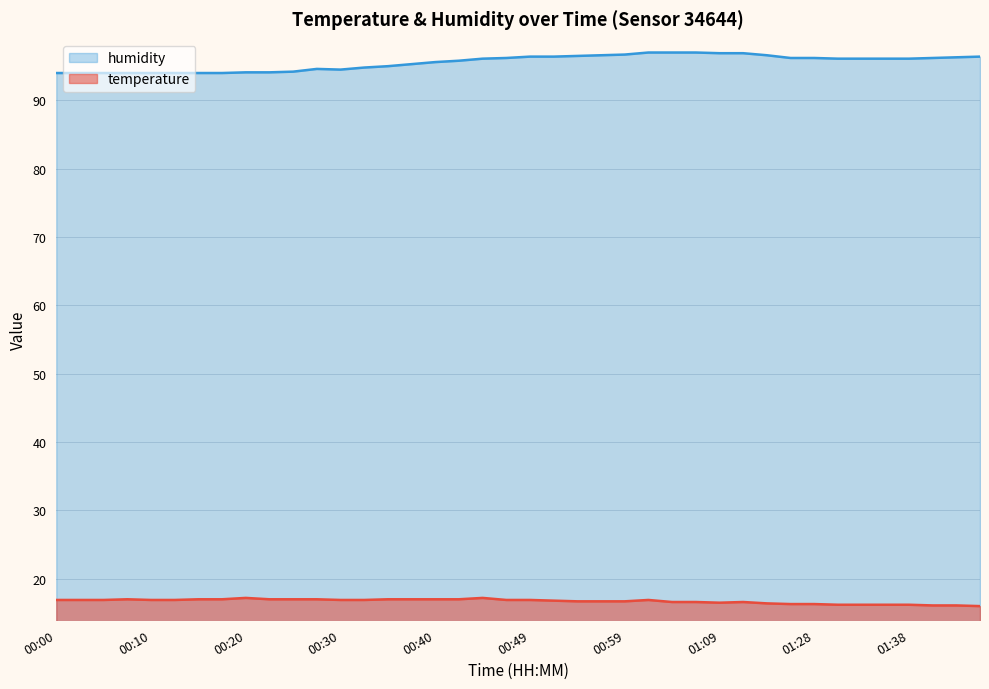

Reading right to left, extract all data points from this chart.

temperature: 01:46=16.0	01:43=16.1	01:41=16.1	01:38=16.2	01:35=16.2	01:33=16.2	01:30=16.2	01:28=16.3	01:25=16.3	01:19=16.4	01:11=16.6	01:09=16.5	01:06=16.6	01:04=16.6	01:02=16.9	00:59=16.7	00:57=16.7	00:54=16.7	00:52=16.8	00:49=16.9	00:47=16.9	00:44=17.2	00:42=17.0	00:40=17.0	00:37=17.0	00:35=17.0	00:32=16.9	00:30=16.9	00:27=17.0	00:25=17.0	00:22=17.0	00:20=17.2	00:17=17.0	00:15=17.0	00:12=16.9	00:10=16.9	00:08=17.0	00:05=16.9	00:03=16.9	00:00=16.9
humidity: 01:46=96.4	01:43=96.3	01:41=96.2	01:38=96.1	01:35=96.1	01:33=96.1	01:30=96.1	01:28=96.2	01:25=96.2	01:19=96.6	01:11=96.9	01:09=96.9	01:06=97.0	01:04=97.0	01:02=97.0	00:59=96.7	00:57=96.6	00:54=96.5	00:52=96.4	00:49=96.4	00:47=96.2	00:44=96.1	00:42=95.8	00:40=95.6	00:37=95.3	00:35=95.0	00:32=94.8	00:30=94.5	00:27=94.6	00:25=94.2	00:22=94.1	00:20=94.1	00:17=94.0	00:15=94.0	00:12=94.0	00:10=94.0	00:08=94.0	00:05=94.0	00:03=94.0	00:00=94.0